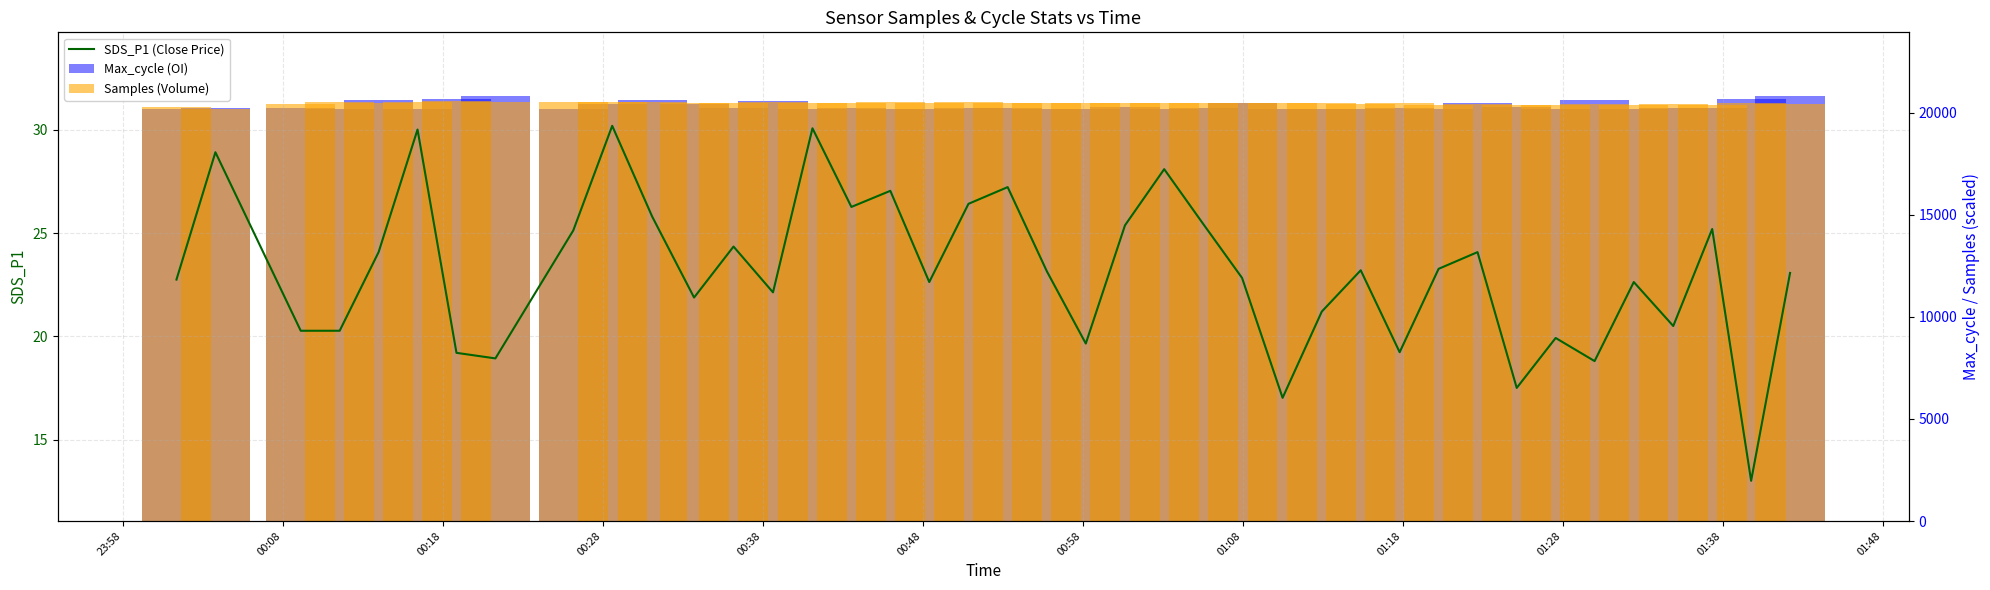

Does the chart contain any negative values?

No